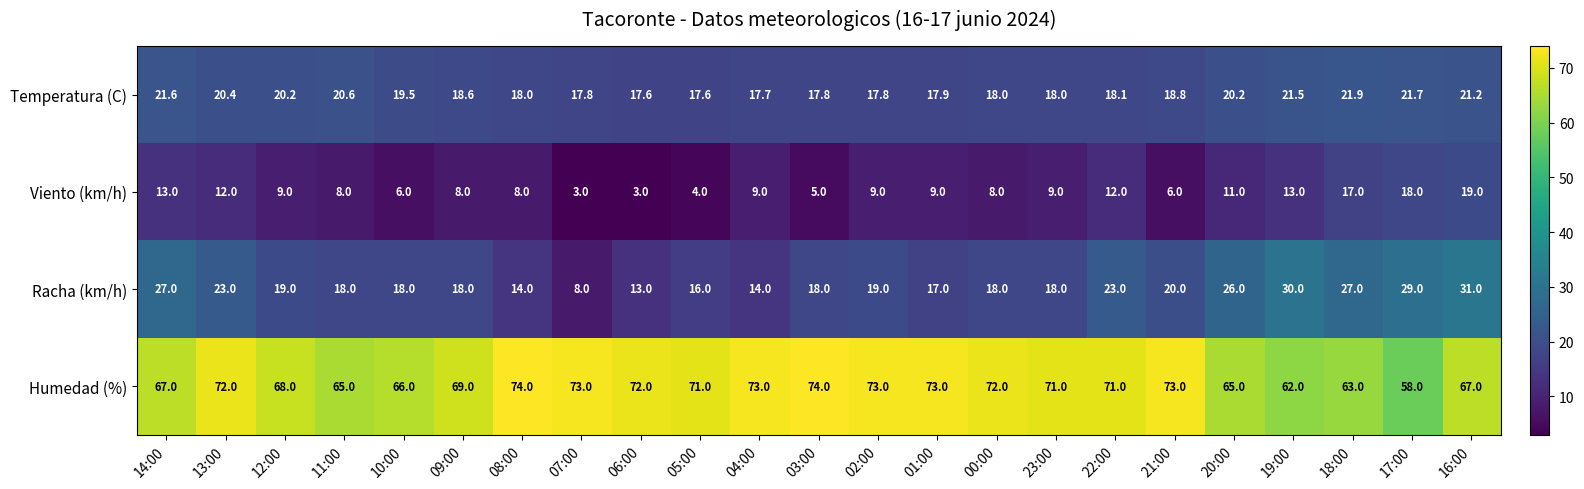

Between 23:00 and 16:00, which series saw the biggest shift?

Racha (km/h)